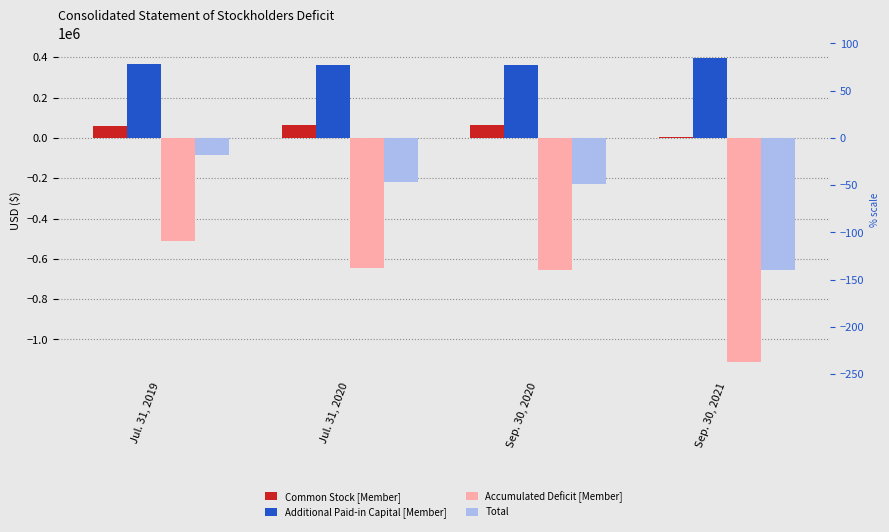

What is the approximate value of Accumulated Deficit [Member] at Sep. 30, 2020, to the nearest 10?

-655980